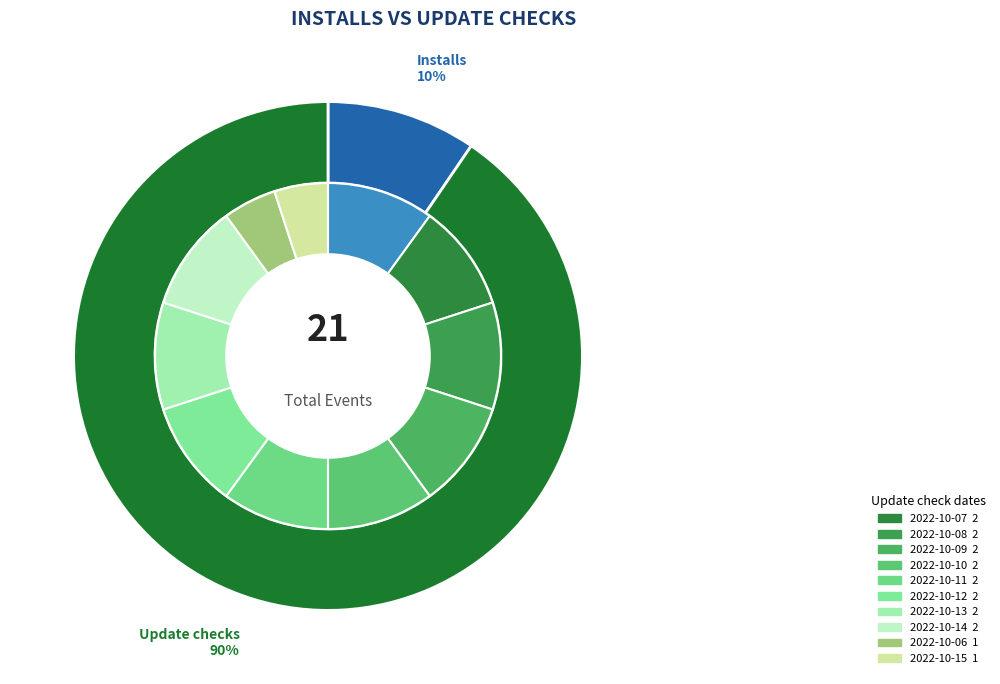

What is the difference between the highest and lowest values at 2022-10-10?

2